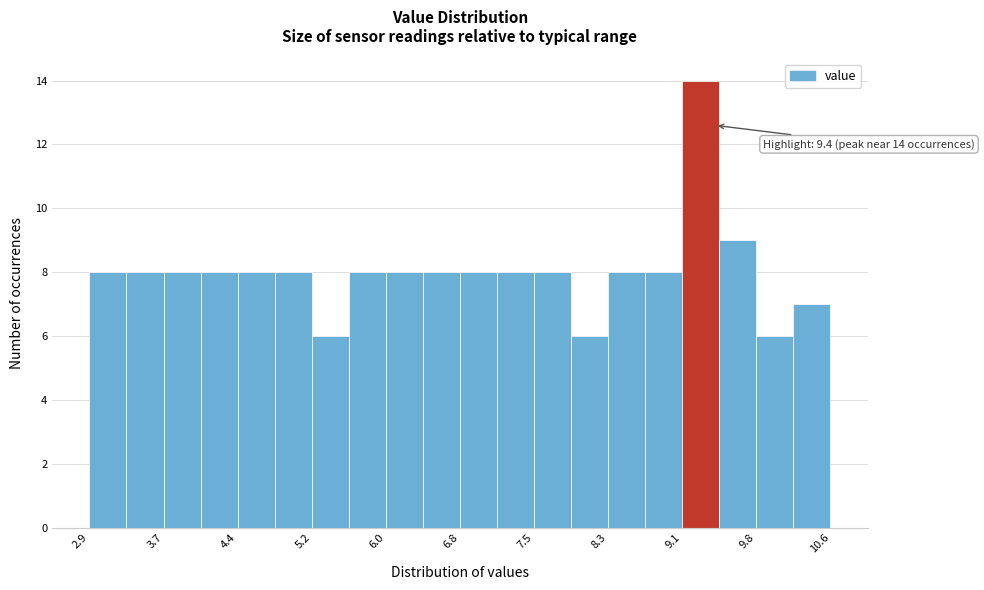

Around what value on the x-axis is the tallest bar? Give the approximate position of its centre, as read against the axis.

9.3